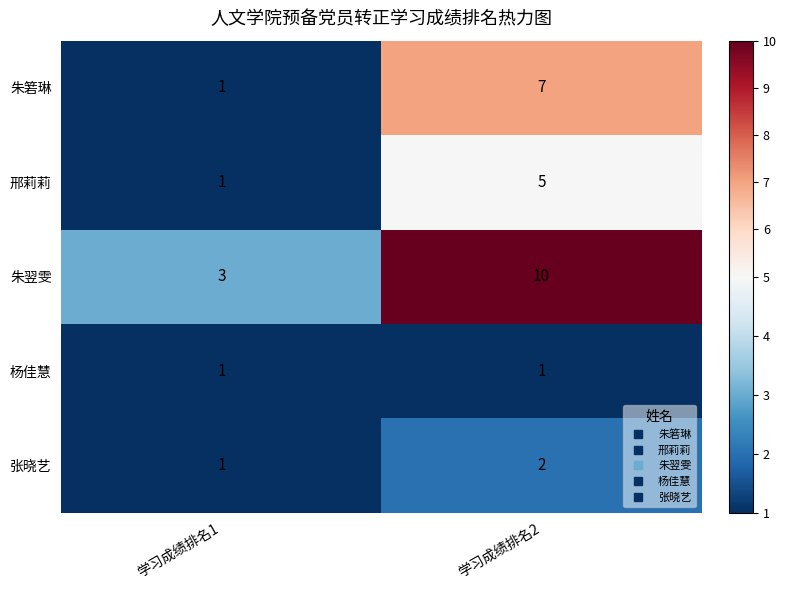

At which category is the sum across all series the highest?

学习成绩排名2